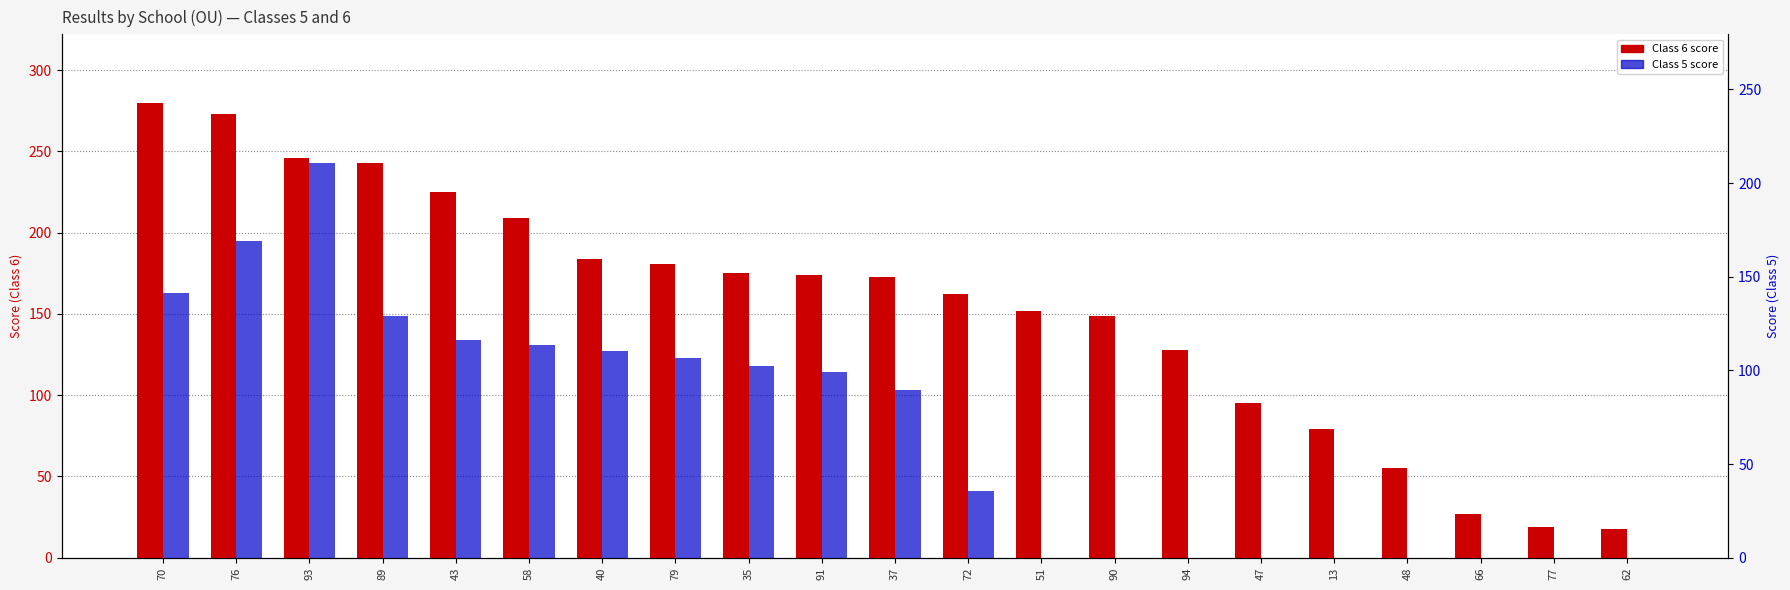

How many bars are there in total?

42